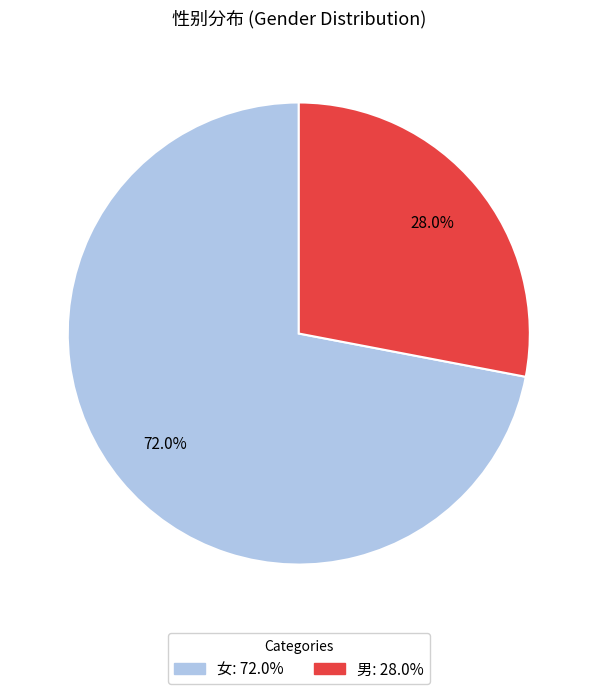

Do 女 and 男 together represent more than half of the pie?

Yes